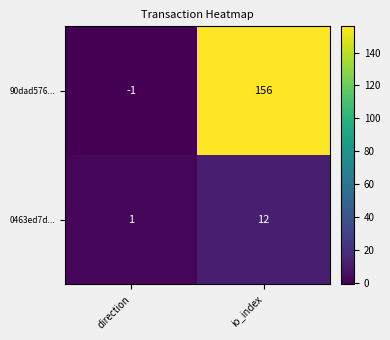

Which series has the largest total across all categories?

90dad576...